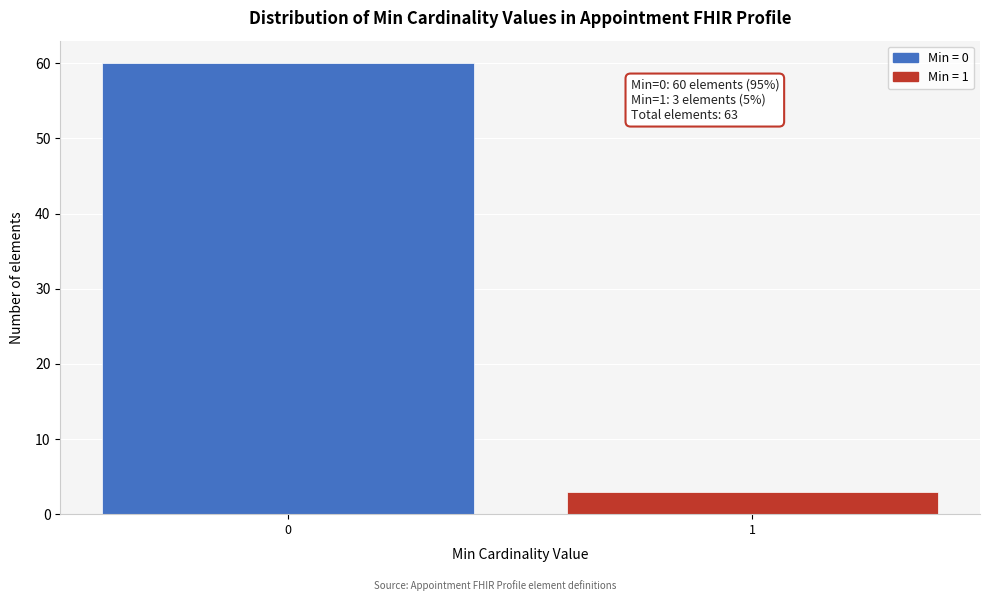

Reading left to right, transcribe all the data shown in this chart.

0=60	1=3